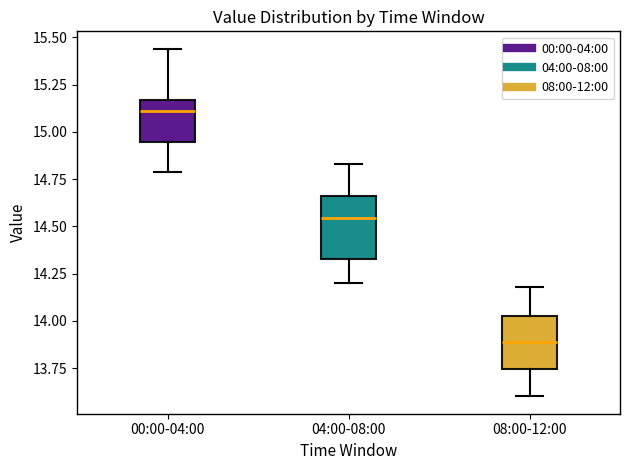

Which box's median line is the lowest?

08:00-12:00